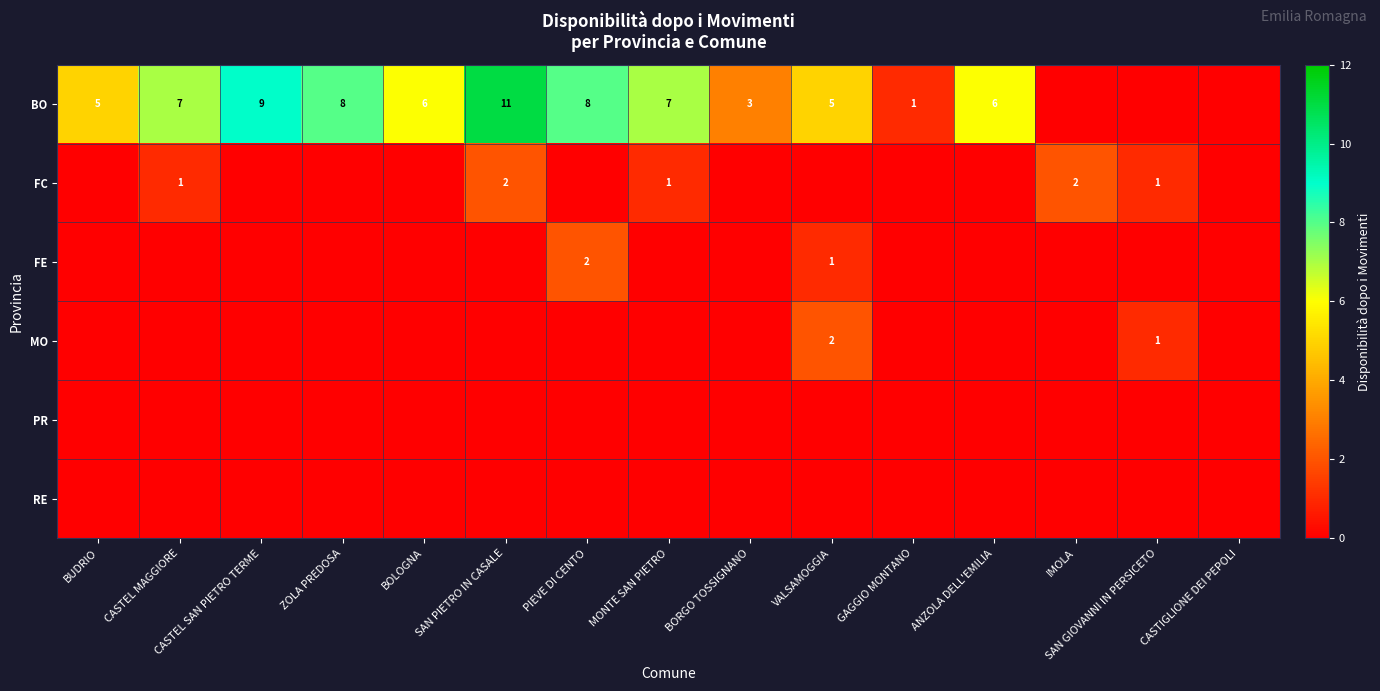

What is the sum of the BO values at SAN PIETRO IN CASALE and BUDRIO?

16